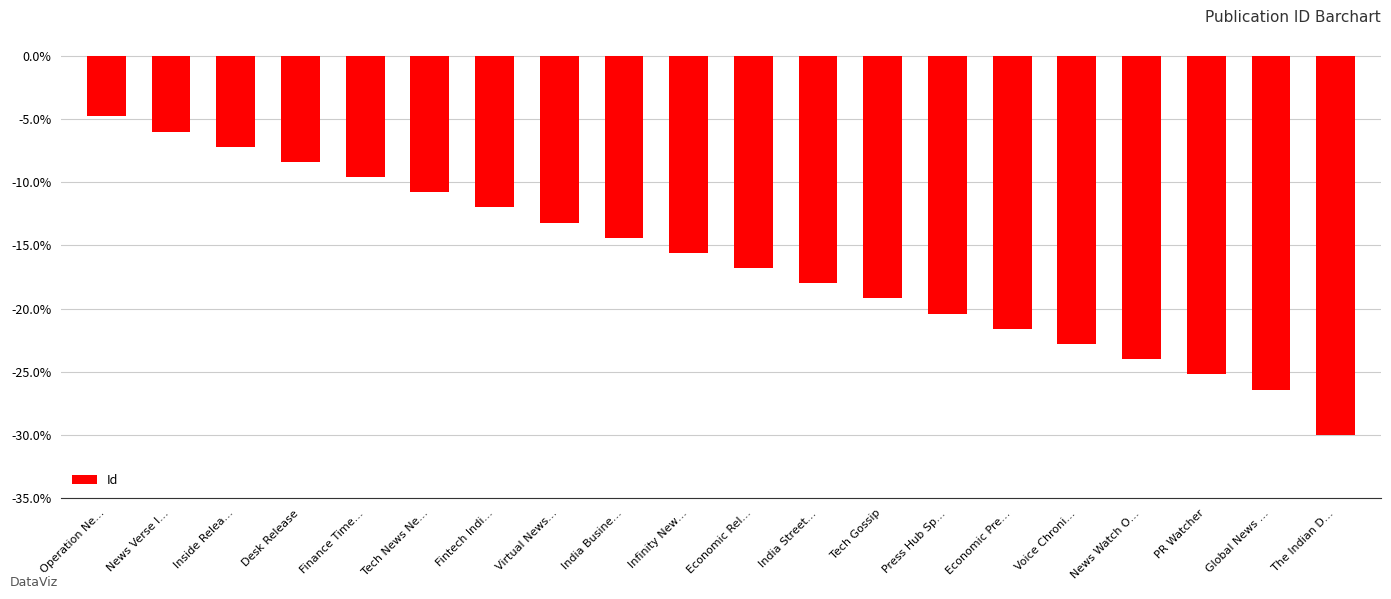

Reading left to right, extract all data points from this chart.

Operation Ne…=-4.8	News Verse I…=-6.0	Inside Relea…=-7.2	Desk Release=-8.4	Finance Time…=-9.6	Tech News Ne…=-10.8	Fintech Indi…=-12.0	Virtual News…=-13.2	India Busine…=-14.4	Infinity New…=-15.6	Economic Rel…=-16.8	India Street…=-18.0	Tech Gossip=-19.2	Press Hub Sp…=-20.4	Economic Pre…=-21.6	Voice Chroni…=-22.8	News Watch O…=-24.0	PR Watcher=-25.2	Global News …=-26.4	The Indian D…=-30.0